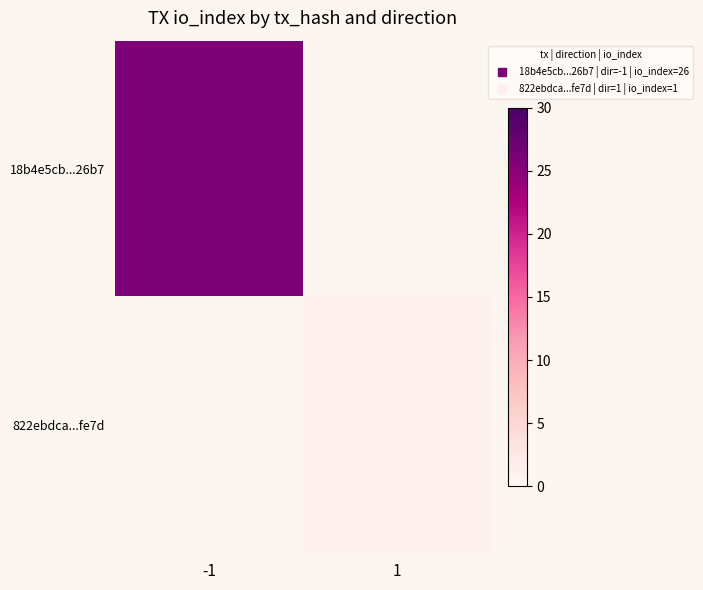

At which label is 18b4e5cb...26b7 closest to 26?

-1